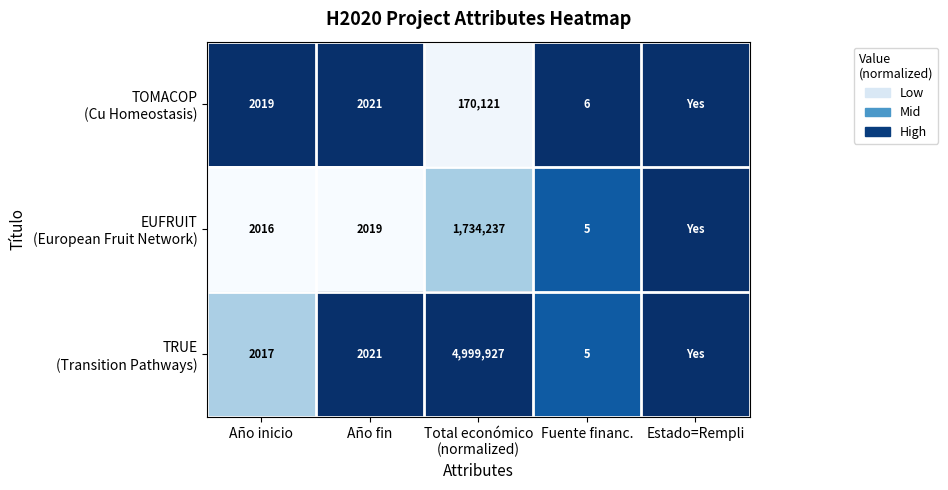

Is it true that TOMACOP (Cu Homeostasis) equals 1.0 at Estado=Rempli?

True